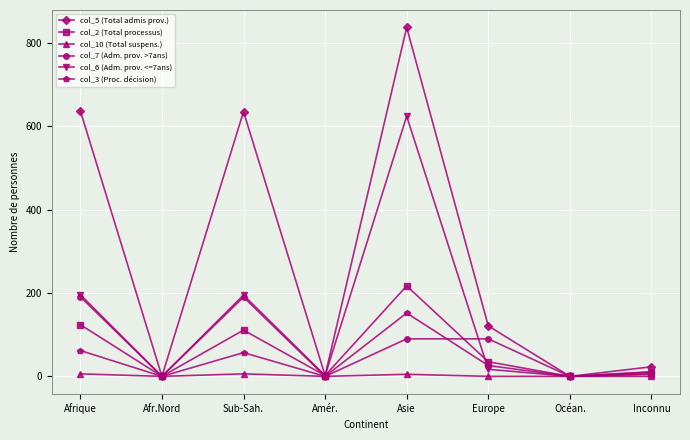

What value does the col_6 (Adm. prov. <=7ans) series have at Europe, to the nearest 10?

20